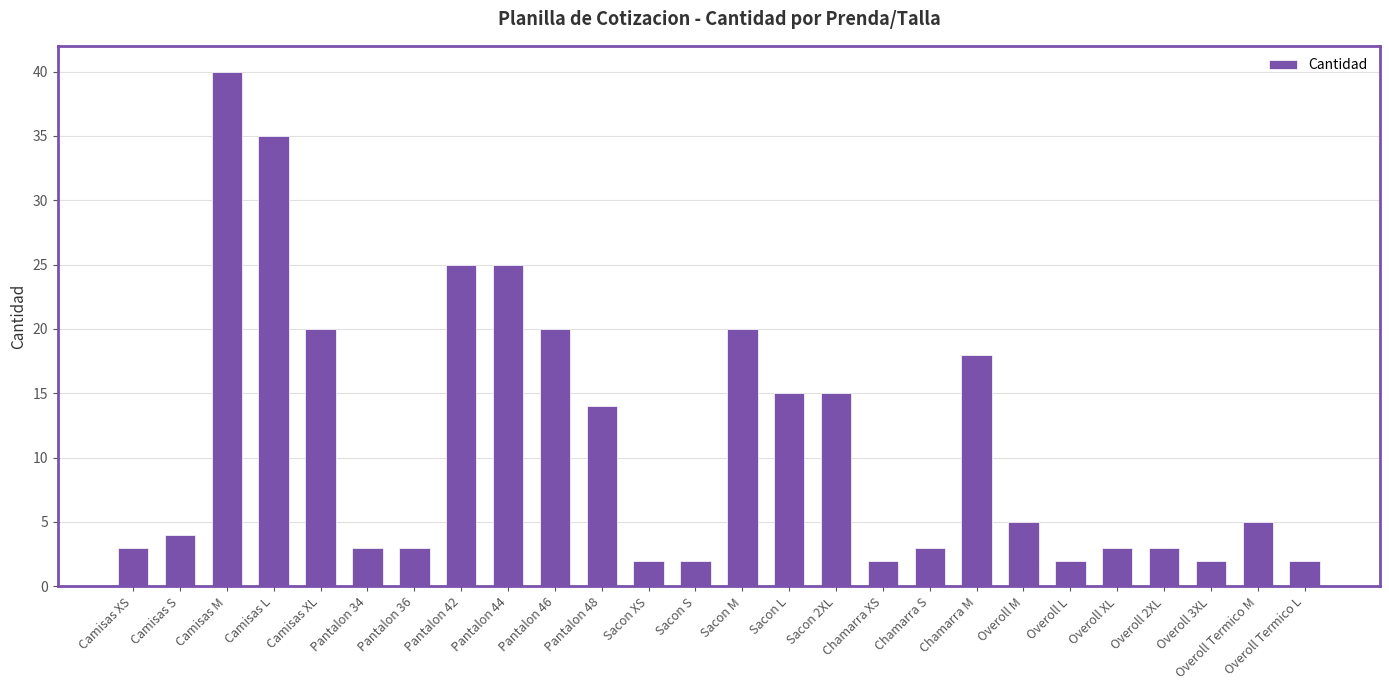

What value does the data have at Camisas M, to the nearest 10?

40